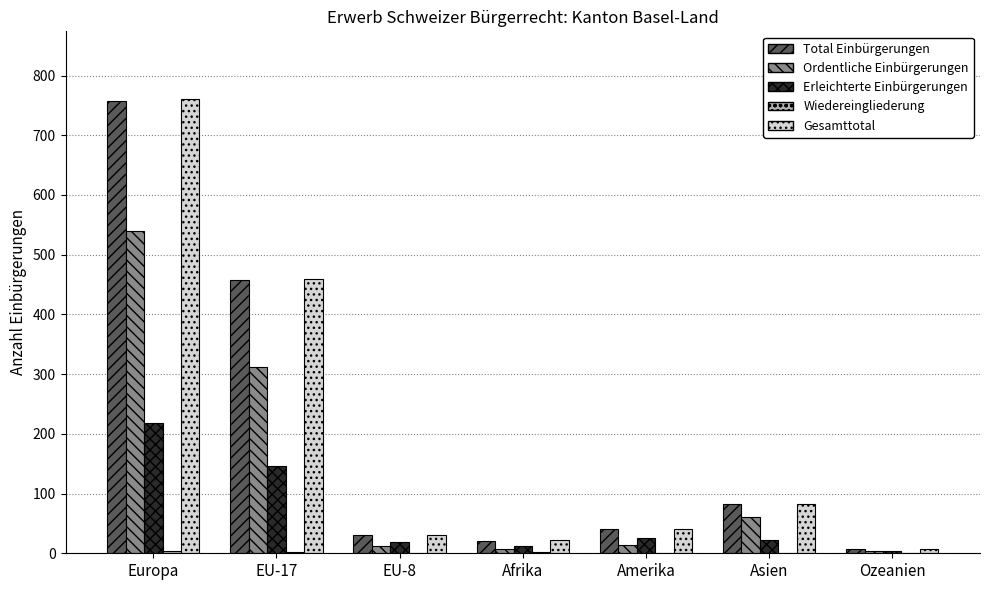

The Gesamttotal series shows 22 at Afrika. True or false?

True